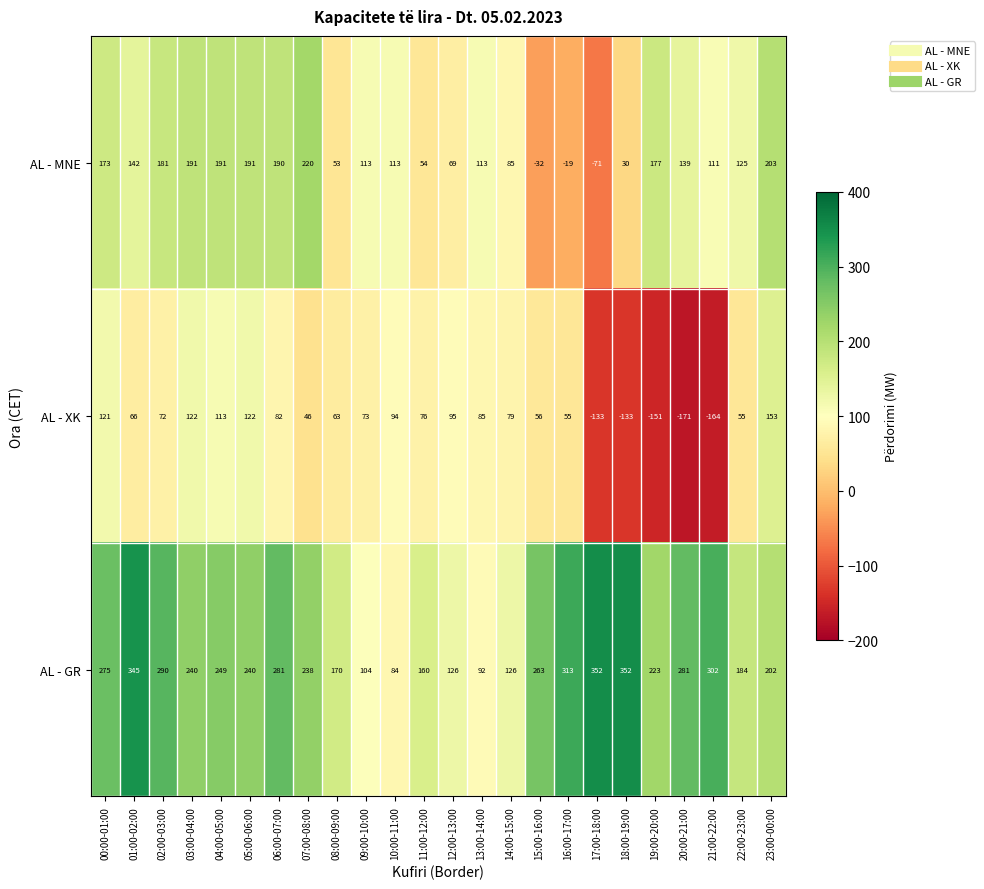

What value does the AL - MNE series have at 07:00-08:00, to the nearest 5?

220